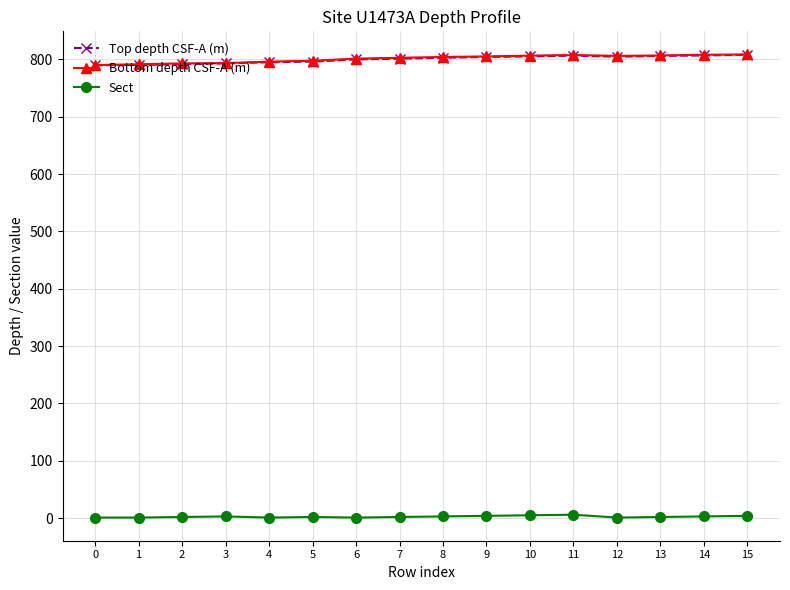

True or false: Sect and Bottom depth CSF-A (m) cross at least once.

False